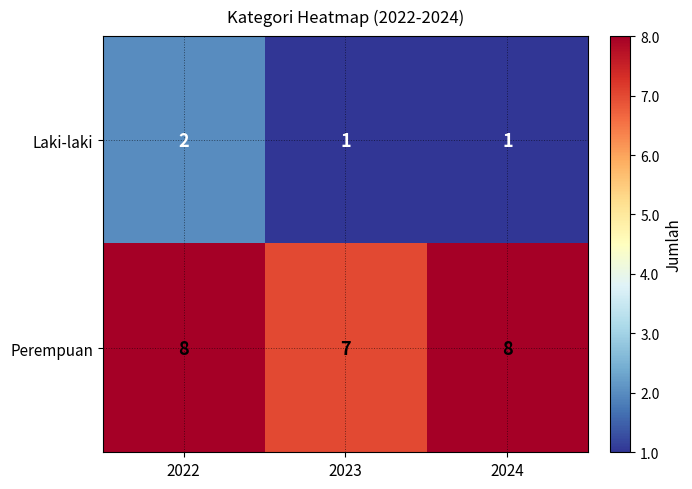

Which series changed the most between 2022 and 2024?

Laki-laki